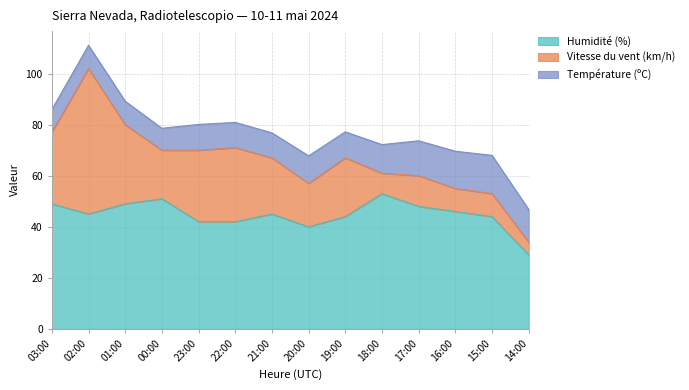

List the labels in order of Vitesse du vent (km/h) value, smallest first.

14:00, 18:00, 16:00, 15:00, 17:00, 20:00, 00:00, 21:00, 19:00, 03:00, 23:00, 22:00, 01:00, 02:00